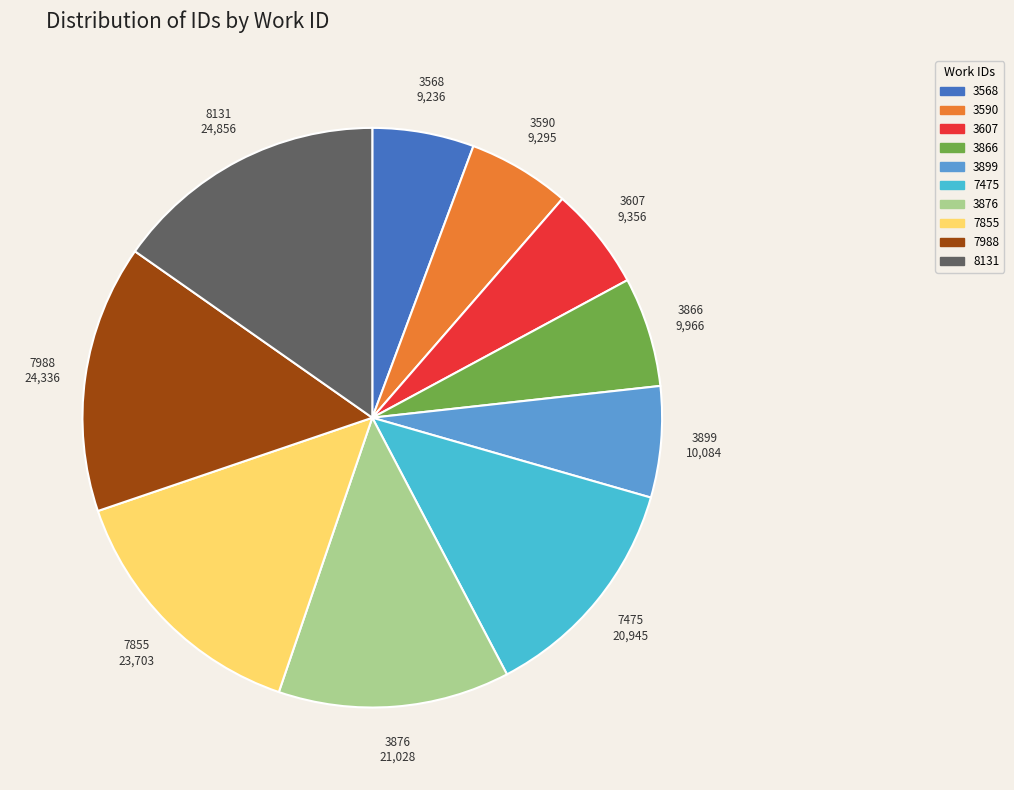

Count the number of slices in the pie.

10